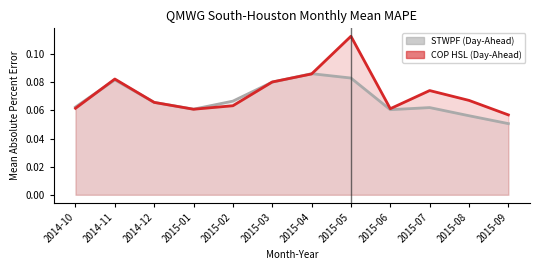

Does the chart have visible grid lines?

No